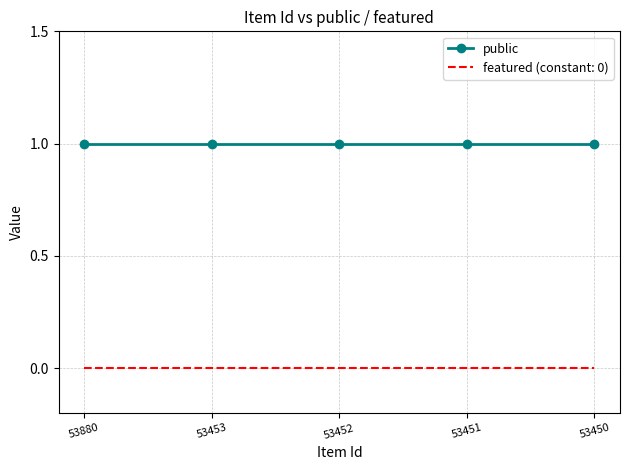

True or false: featured (constant: 0) and public cross at least once.

False